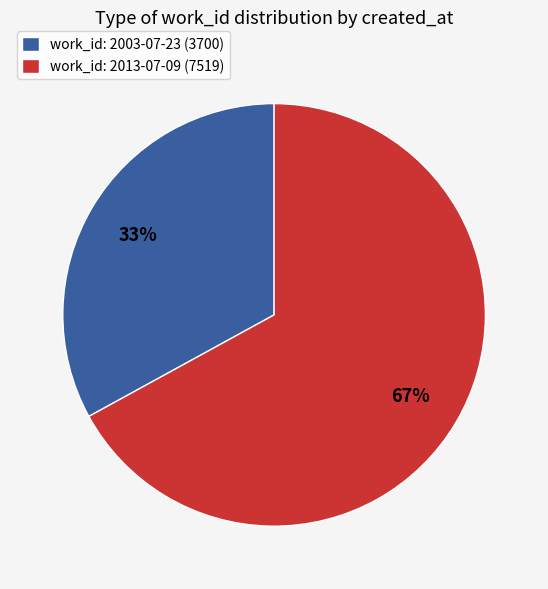

How many segments does this pie chart have?

2